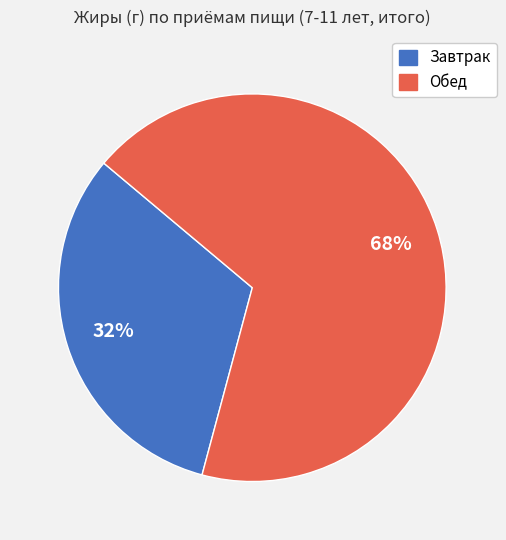

To the nearest percent, what is the difference between the largest and smallest slice percentages?

36%